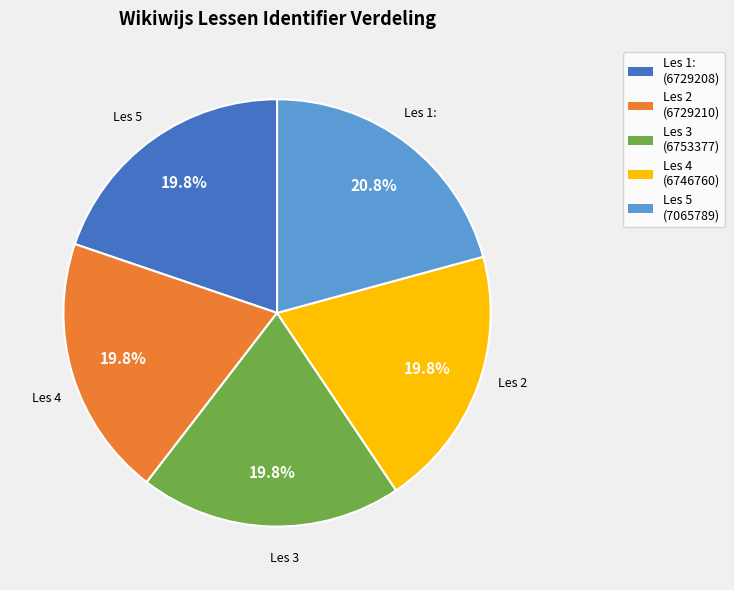

Does any single category account for the majority?

No